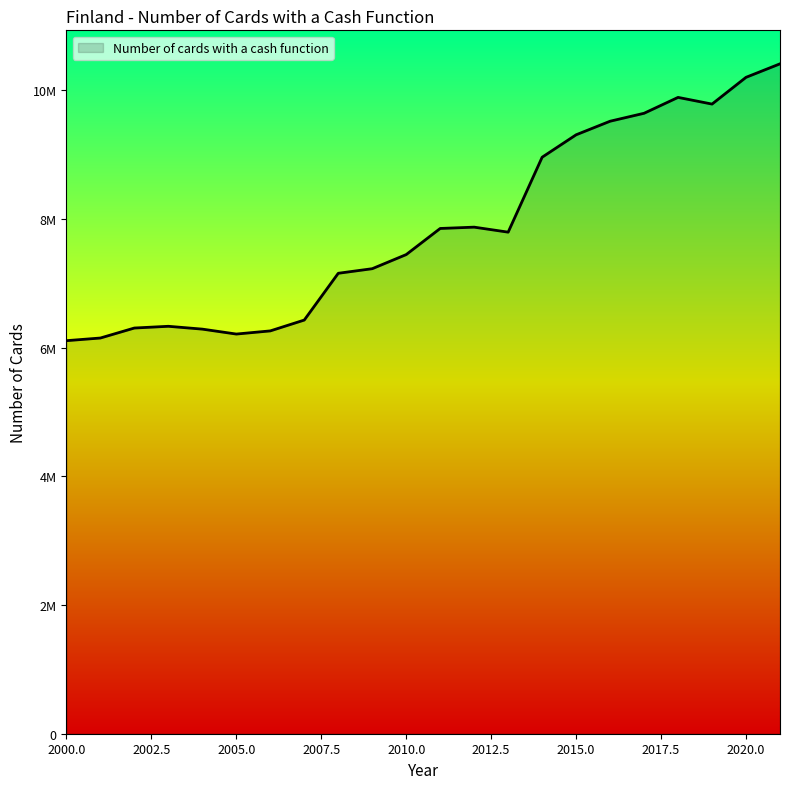

Does the chart display data point markers on the line(s)?

No